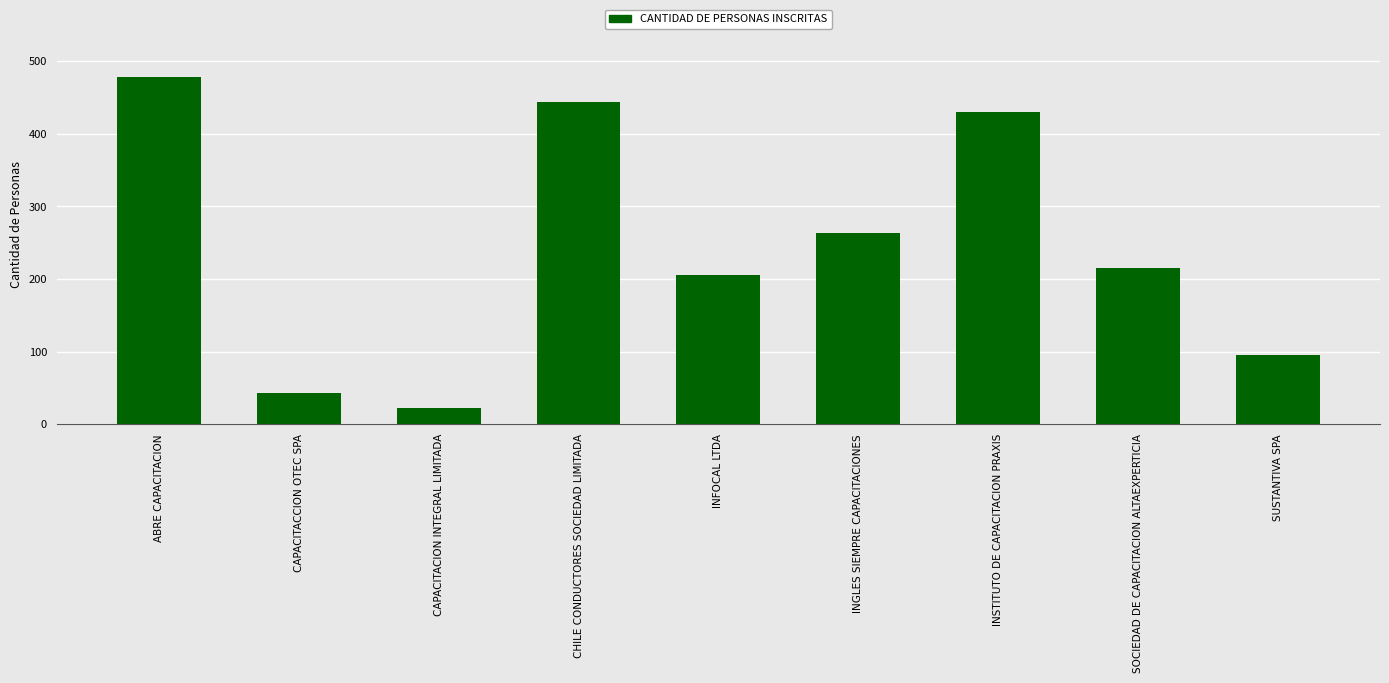

Rank the categories by value from highest to lowest.

ABRE CAPACITACION, CHILE CONDUCTORES SOCIEDAD LIMITADA, INSTITUTO DE CAPACITACION PRAXIS, INGLES SIEMPRE CAPACITACIONES, SOCIEDAD DE CAPACITACION ALTAEXPERTICIA, INFOCAL LTDA, SUSTANTIVA SPA, CAPACITACCION OTEC SPA, CAPACITACION INTEGRAL LIMITADA